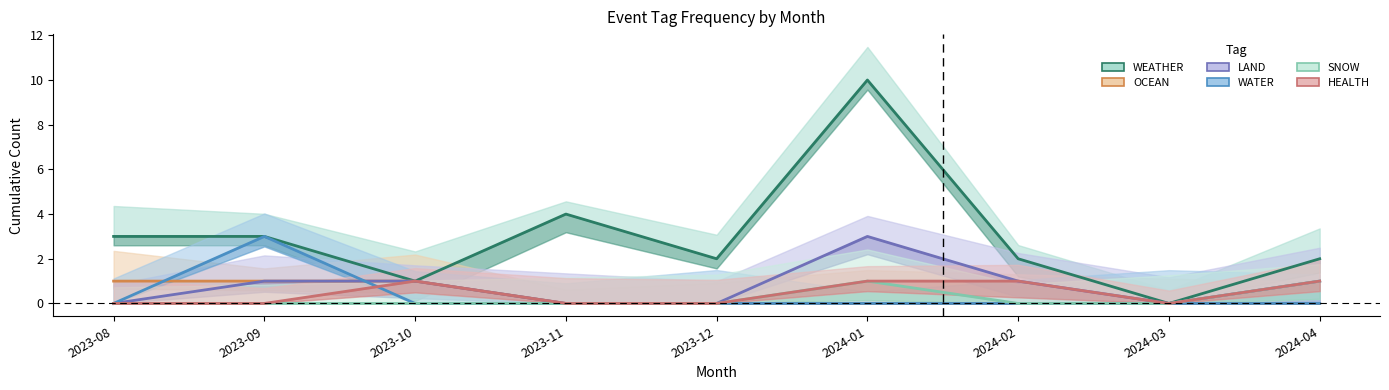

Is this an area chart (filled region under the line)?

No